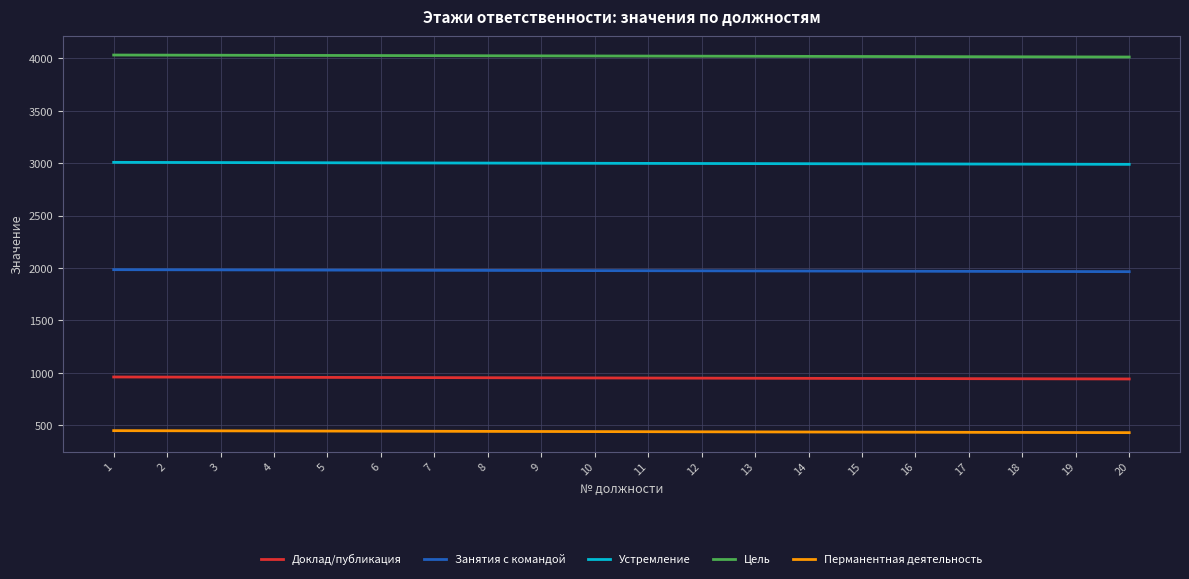

True or false: Устремление and Занятия с командой cross at least once.

False